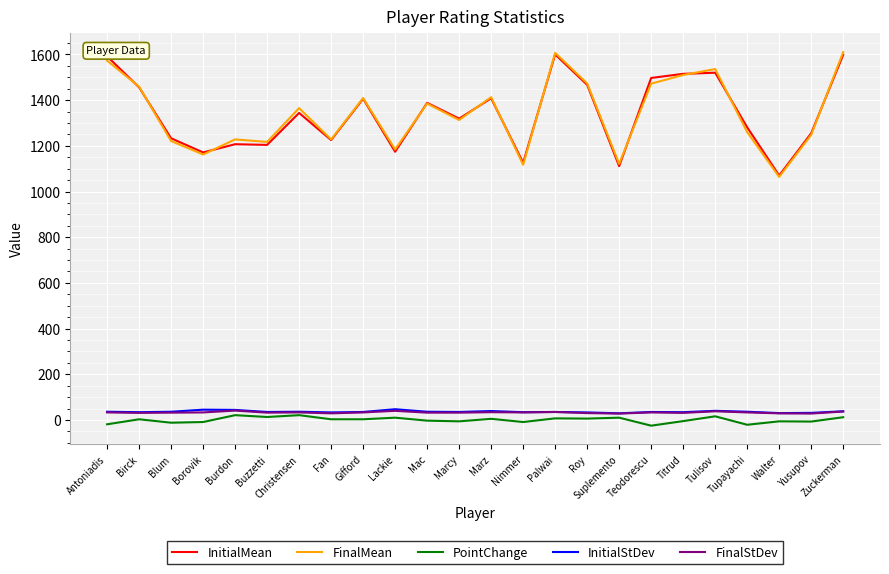

True or false: FinalMean and PointChange intersect in this chart.

False